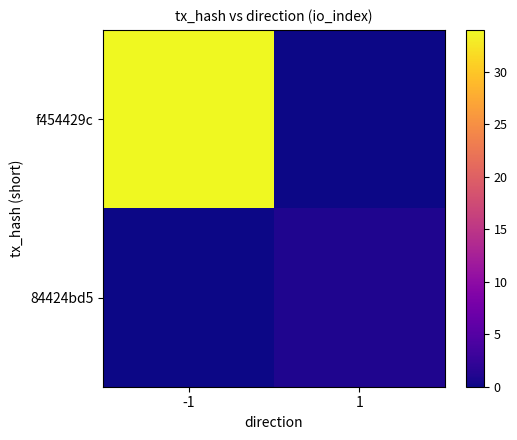

Which series has the largest total across all categories?

f454429c